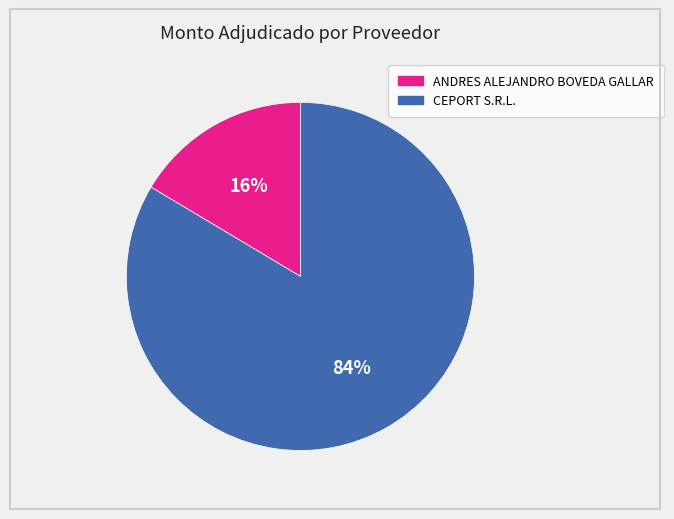

Which has a higher value, ANDRES ALEJANDRO BOVEDA GALLAR or CEPORT S.R.L.?

CEPORT S.R.L.